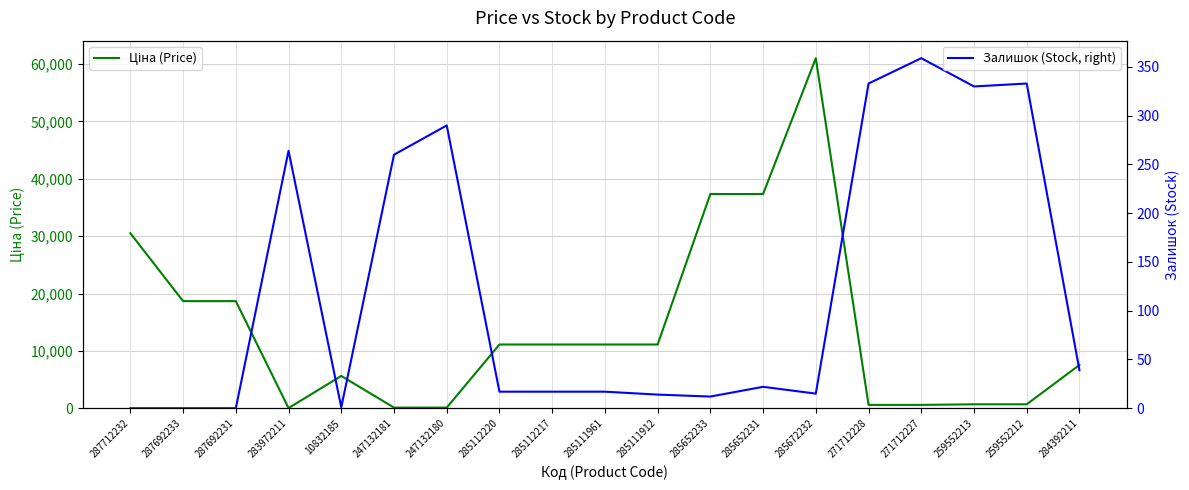

Which series has the largest range (max minus min)?

Ціна (Price)